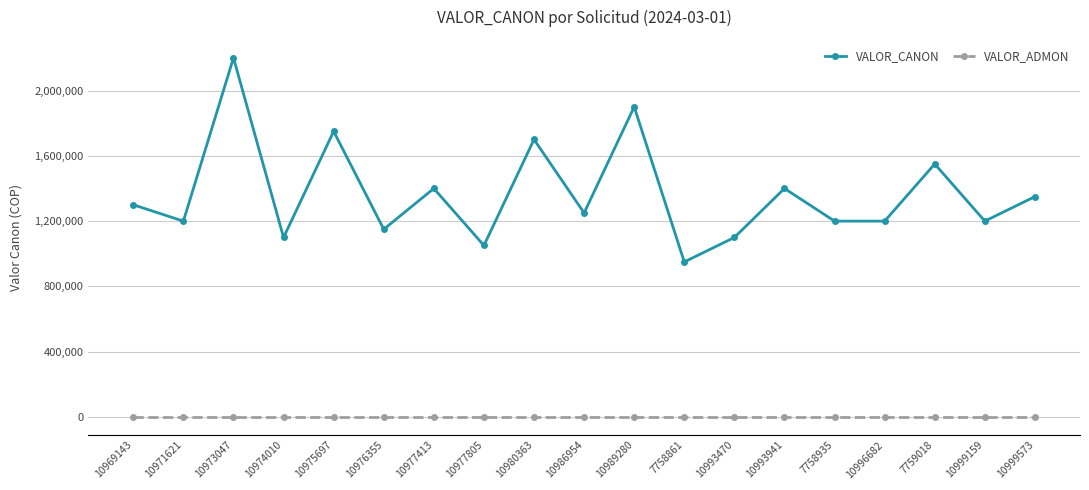

What is the difference between the VALOR_CANON values at 10971621 and 10974010?

100000